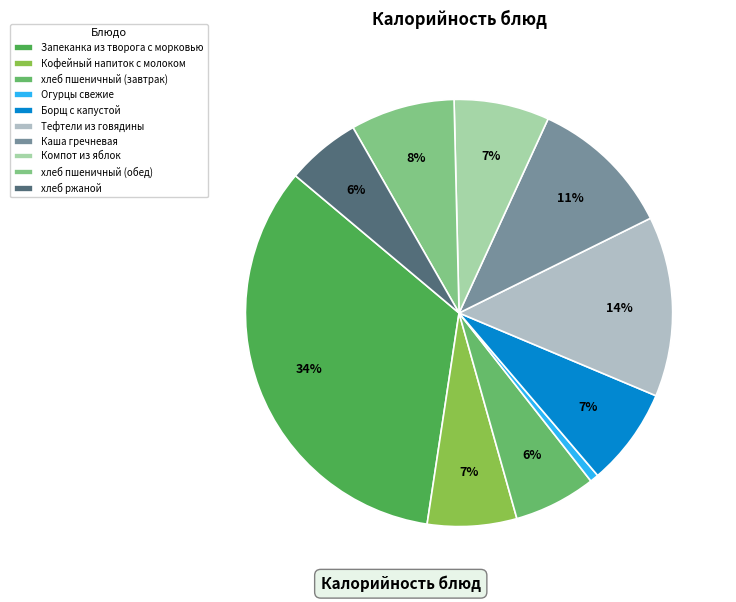

Which category has the smallest portion of the pie?

Огурцы свежие